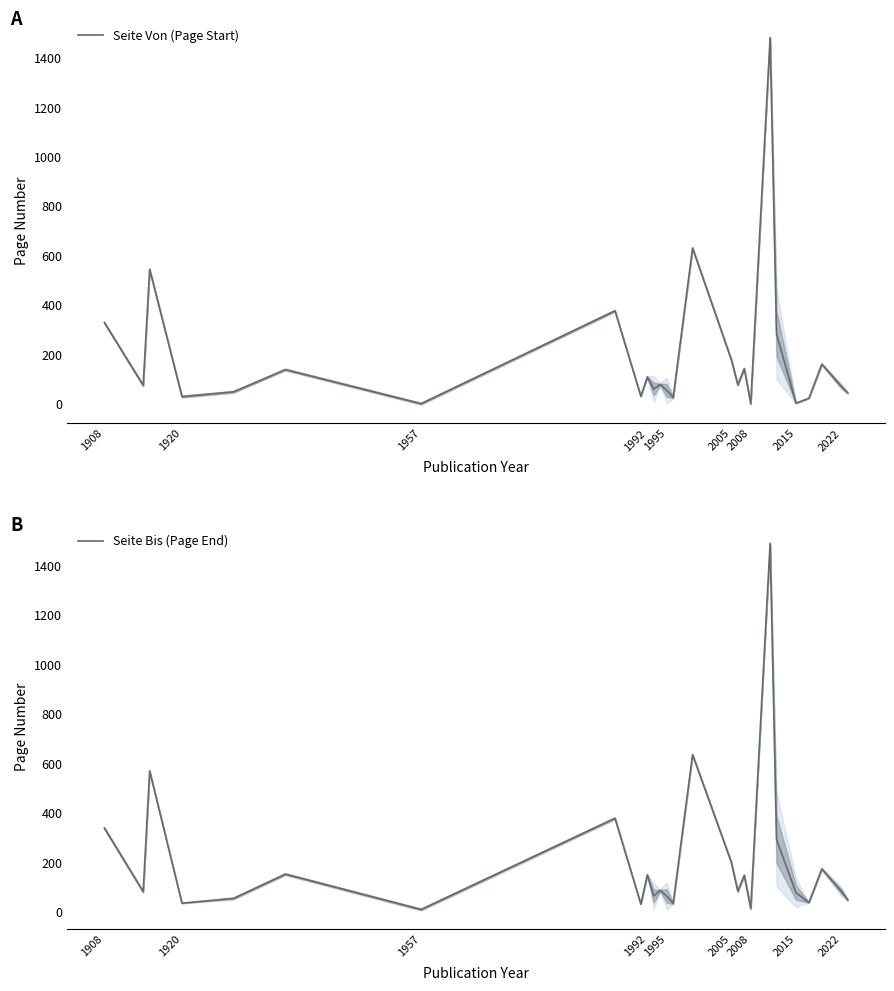

The value of Seite Von (Page Start) at 1908 is 575.4. True or false?

False